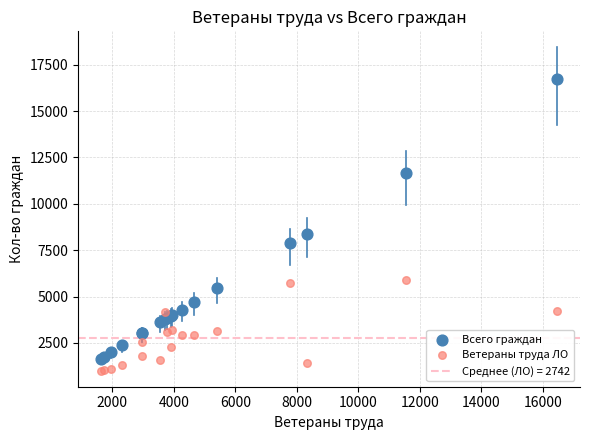

Which series has the largest Y range (max minus min)?

Всего граждан